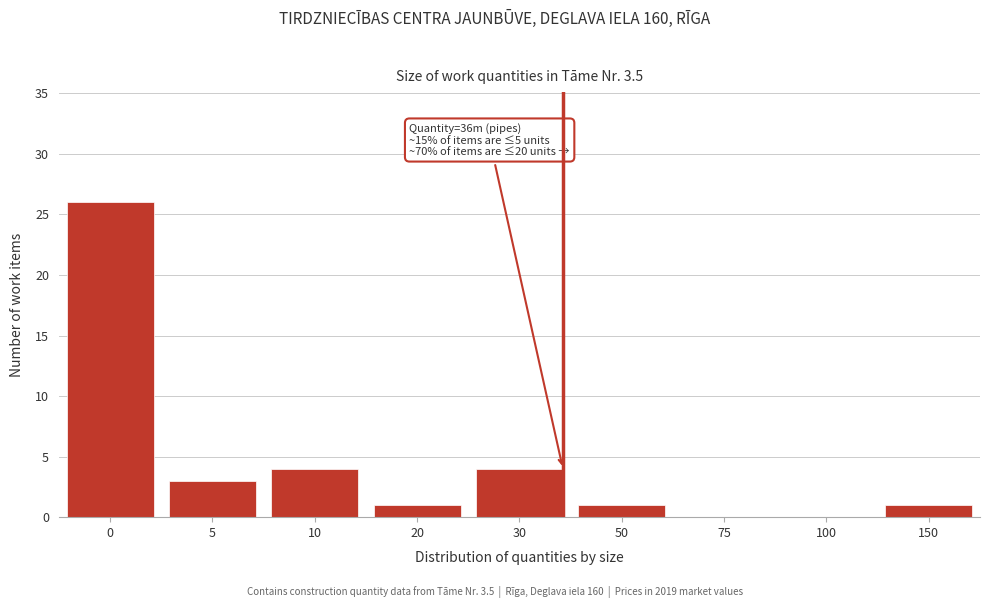

Reading left to right, what are all the values shown in this chart?

0=26	5=3	10=4	20=1	30=4	50=1	75=0	100=0	150=1